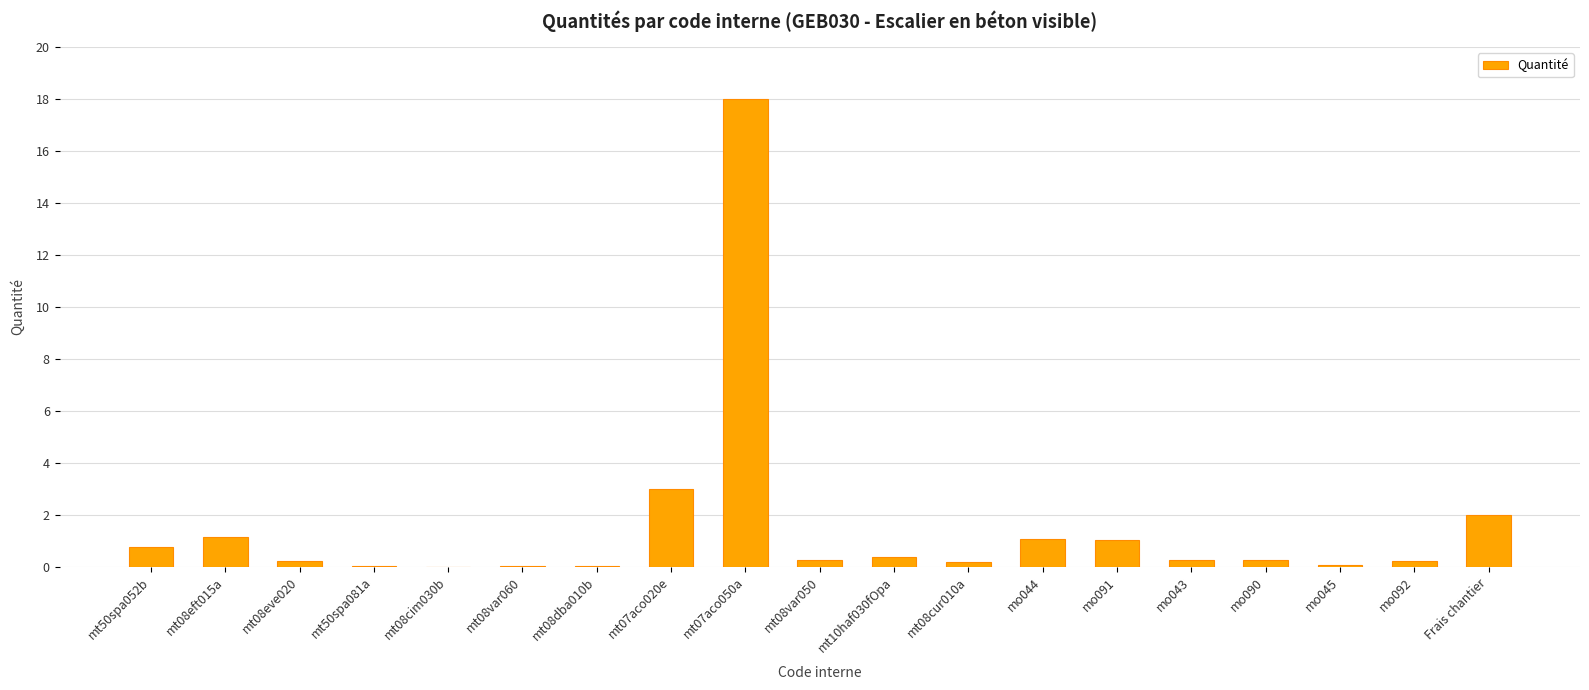

How many series are shown in this chart?

1